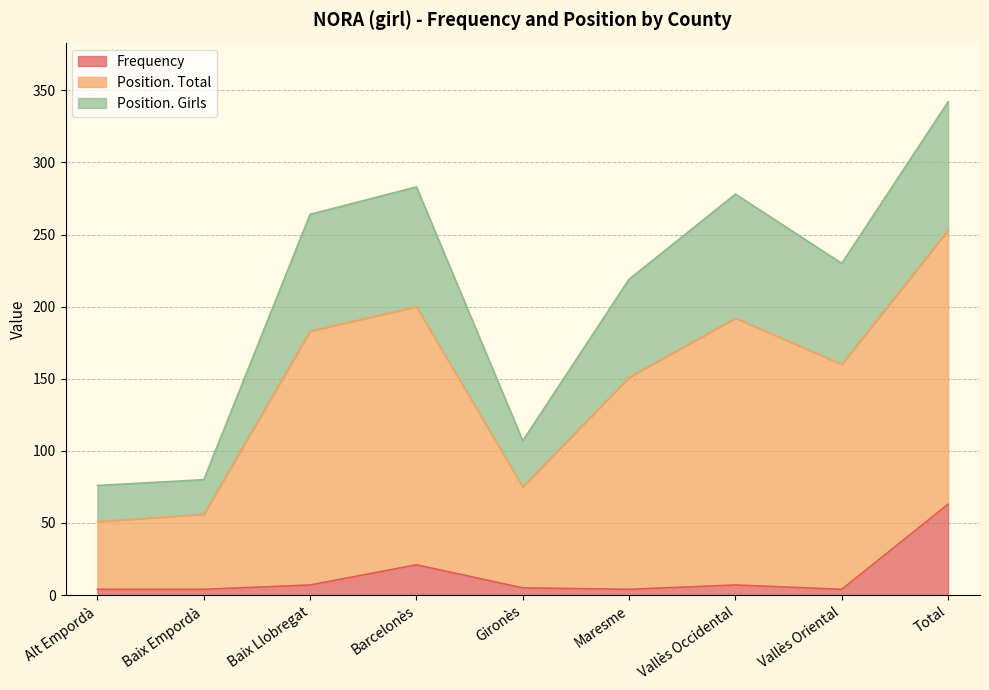

At which category is the sum across all series the highest?

Total